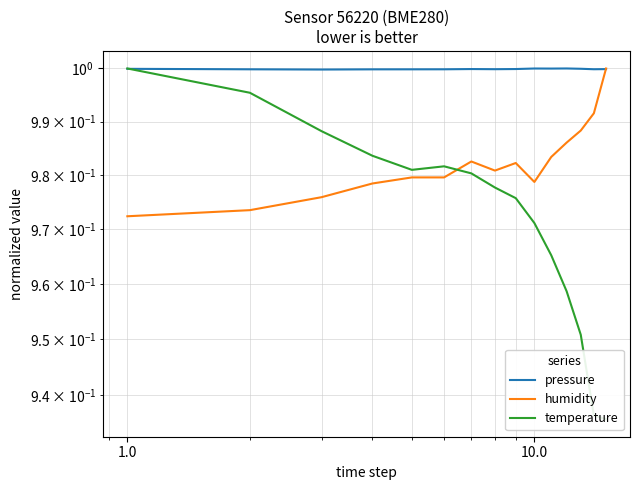

Which series has the largest total across all categories?

pressure